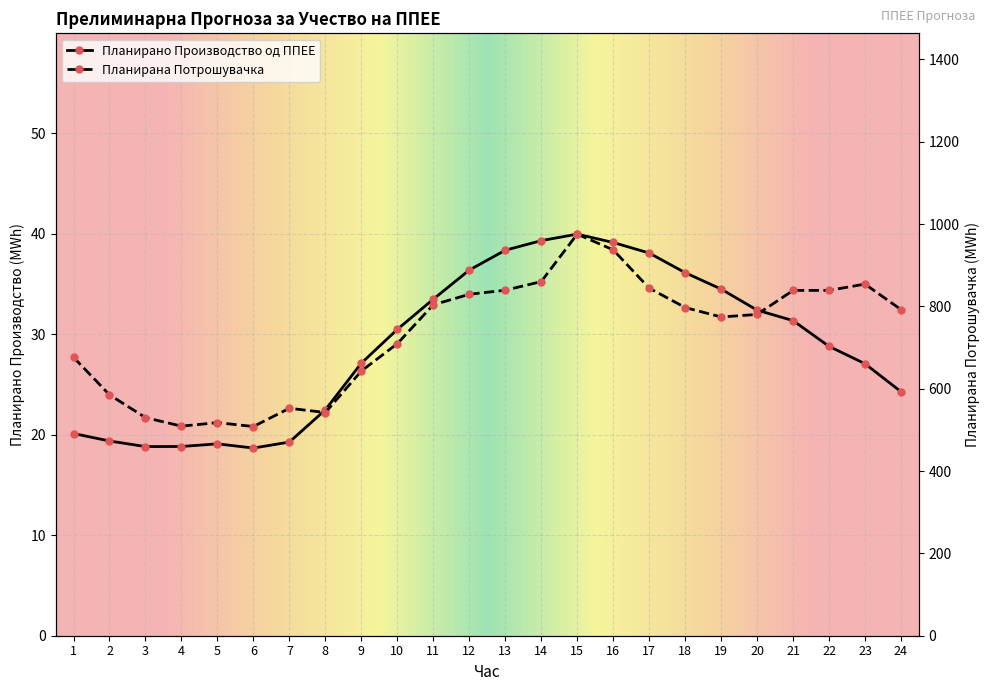

Reading right to left, what are all the values shown in this chart?

Планирано Производство од ППЕЕ: 24=24.3	23=27.1	22=28.8	21=31.4	20=32.4	19=34.5	18=36.1	17=38.1	16=39.1	15=40.0	14=39.3	13=38.4	12=36.4	11=33.5	10=30.5	9=27.1	8=22.5	7=19.3	6=18.7	5=19.1	4=18.8	3=18.8	2=19.4	1=20.1
Планирана Потрошувачка: 24=792.3	23=854.2	22=838.9	21=838.9	20=780.5	19=774.3	18=797.3	17=844.4	16=937.5	15=975.6	14=860.2	13=839.3	12=829.4	11=803.9	10=709.5	9=643.0	8=542.3	7=552.5	6=508.2	5=517.7	4=509.1	3=529.9	2=585.3	1=676.4